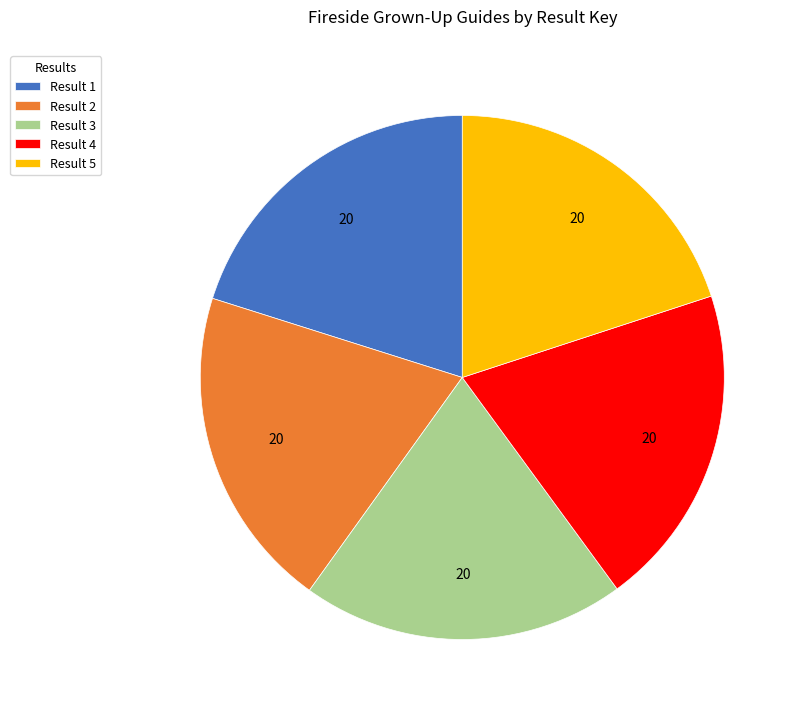

True or false: Result 2 accounts for 20% of the total.

True